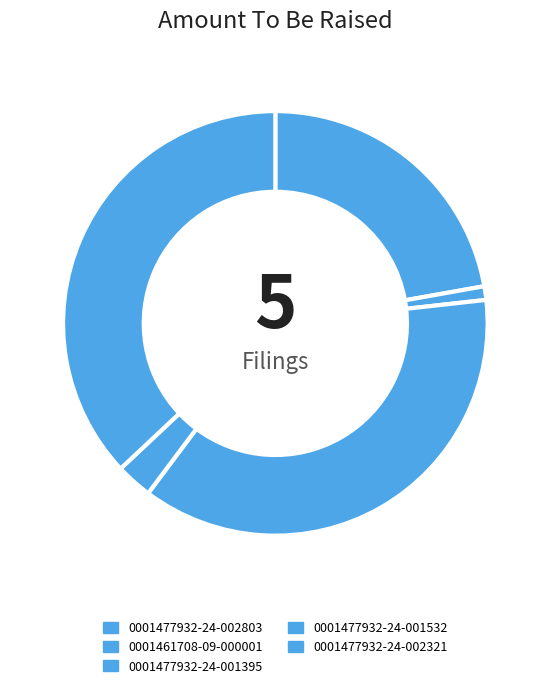

Which has a higher value, 0001477932-24-001532 or 0001477932-24-002321?

0001477932-24-002321